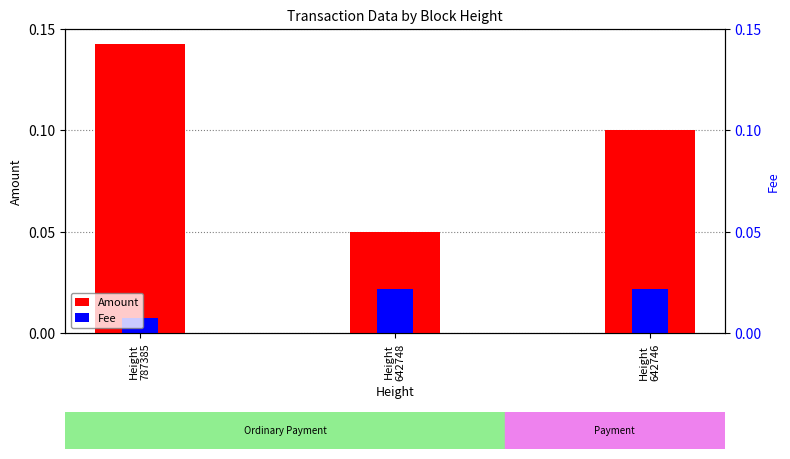

Which series has the largest total across all categories?

Amount